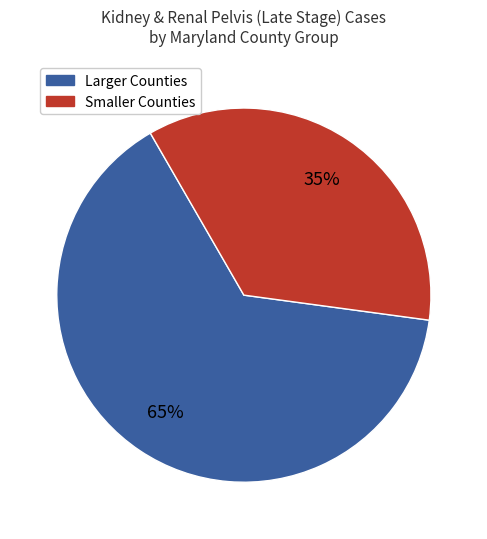

To the nearest percent, what is the average slice percentage?

50%